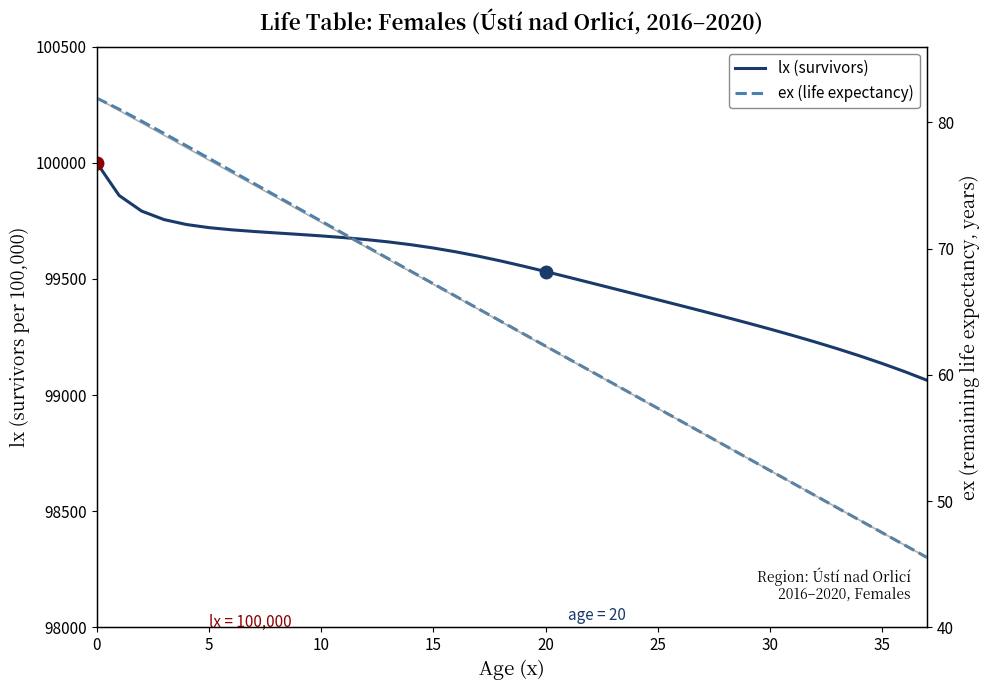

What is the greatest value displayed?

100000.0